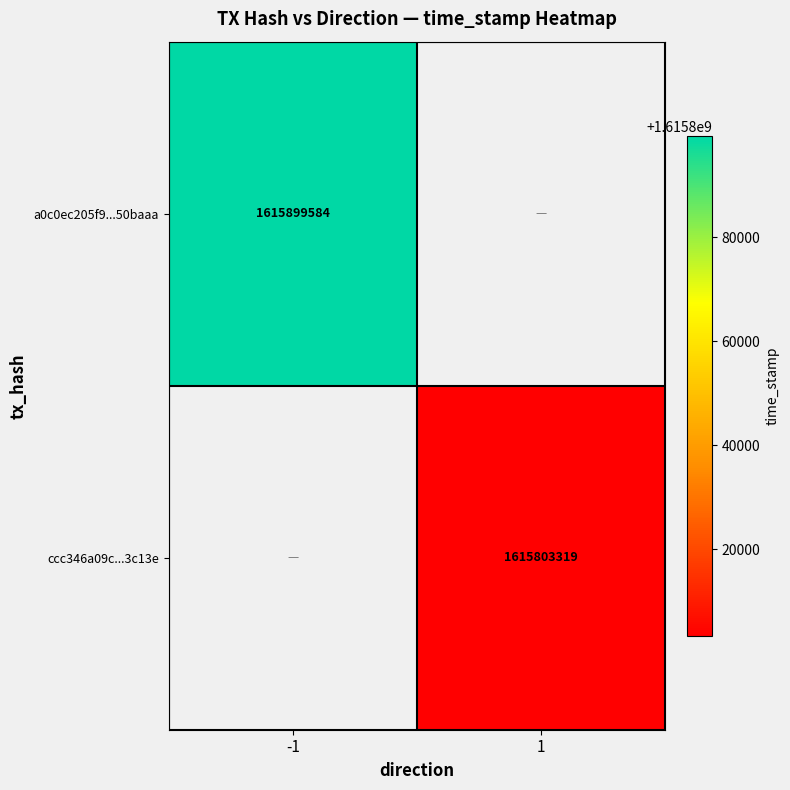

The value of ccc346a09c...3c13e at 1 is 884020802. True or false?

False